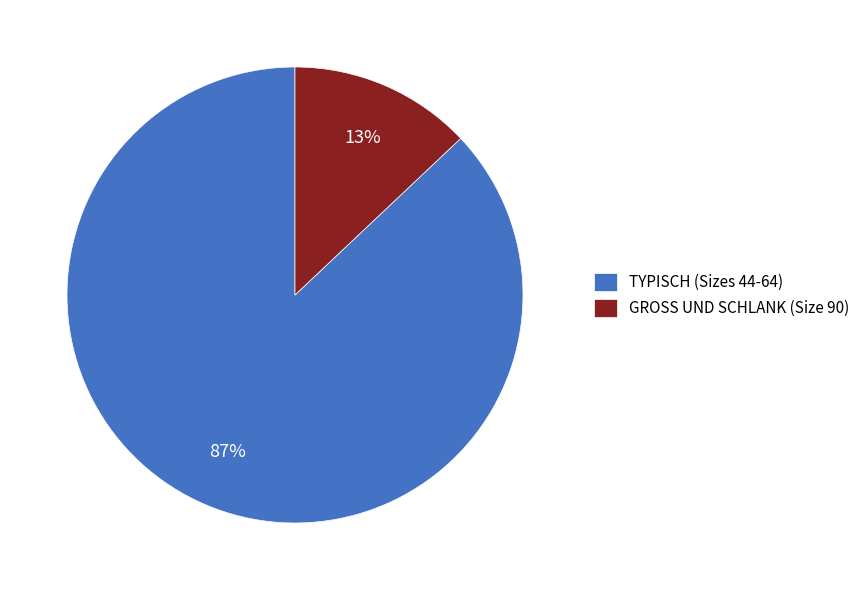

To the nearest percent, what is the average slice percentage?

50%